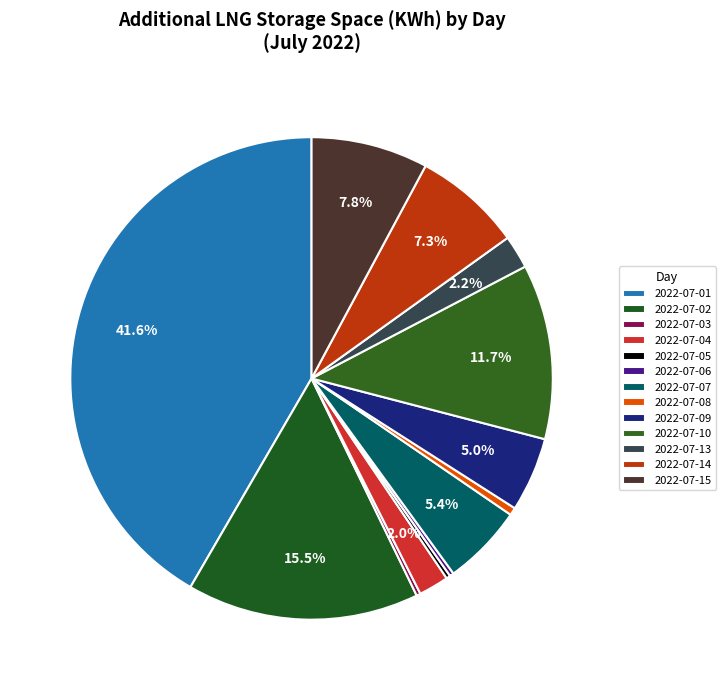

How much of the chart is everything except 2022-07-07?

94.6%